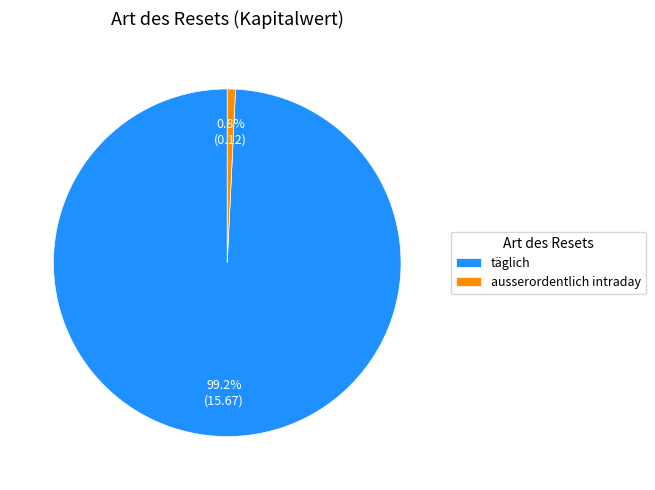

How many segments does this pie chart have?

2